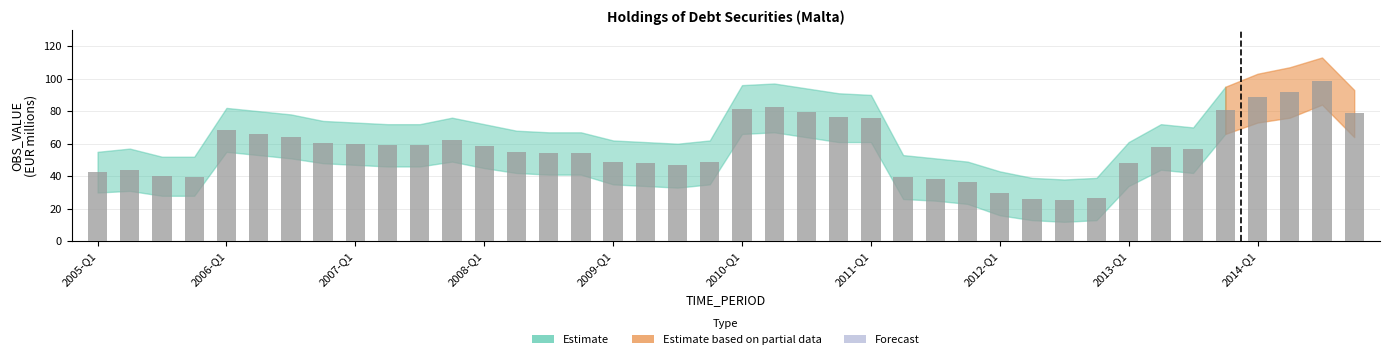

What is the difference between the second highest and minimum values?

66.5